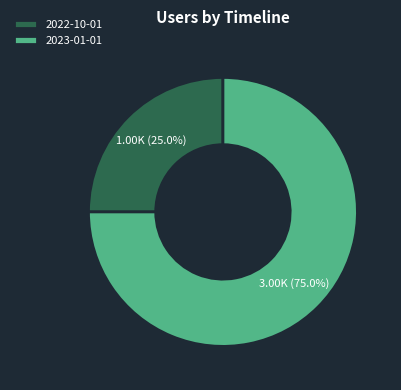

Combined, do 2022-10-01 and 2023-01-01 account for over 50%?

Yes